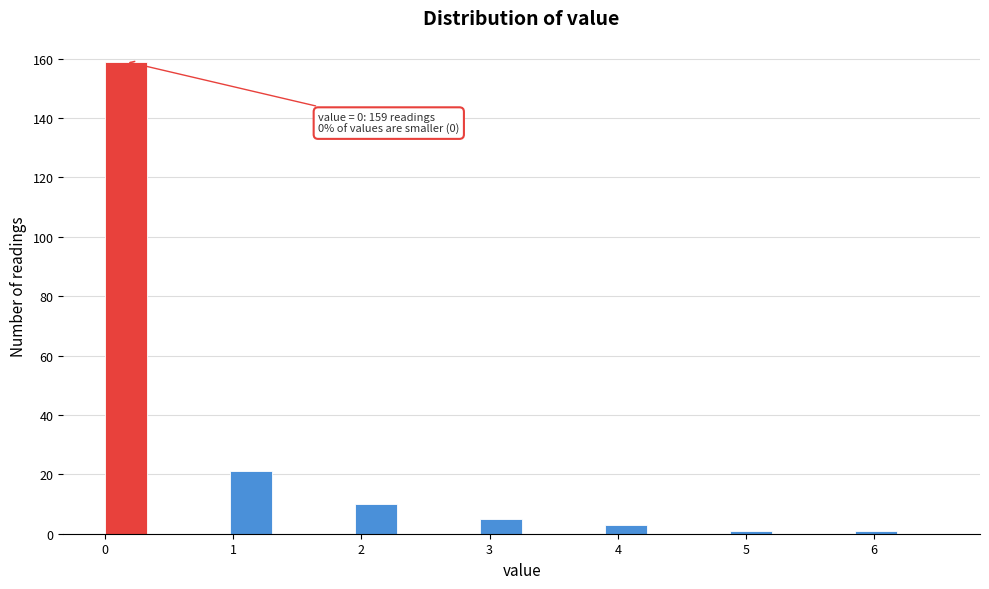

Read against the x-axis, roughly where is the centre of the tallest bar?

0.2